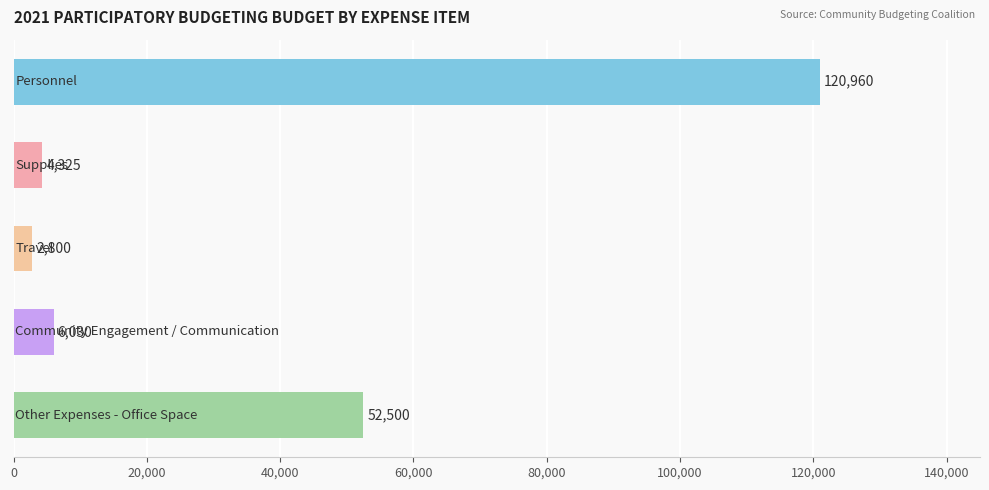

What is the smallest value displayed?

2800